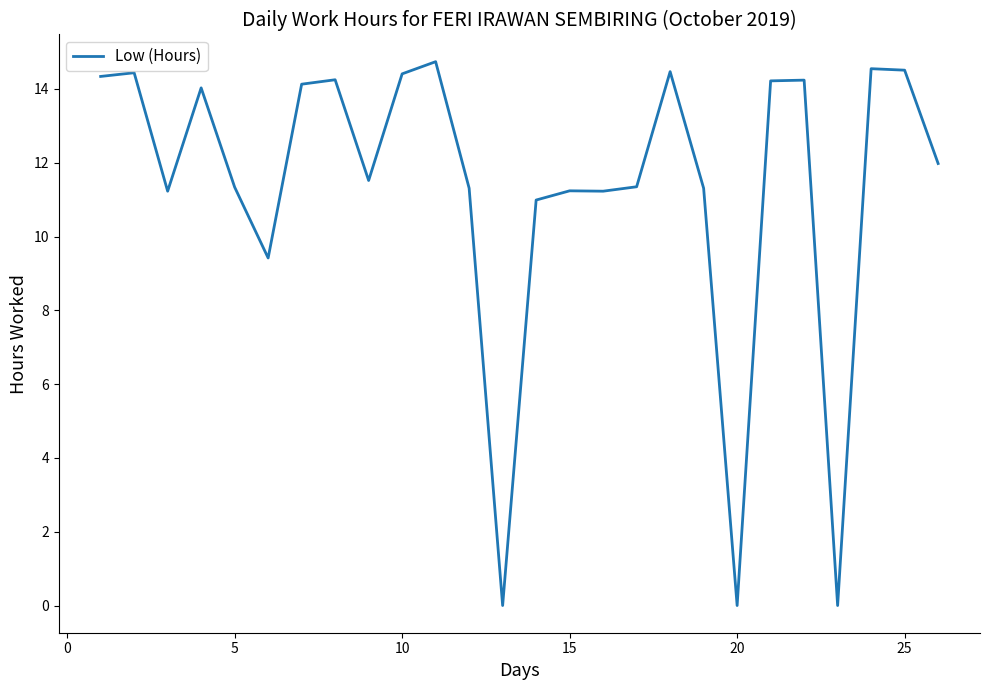

What is the greatest value displayed?

14.7